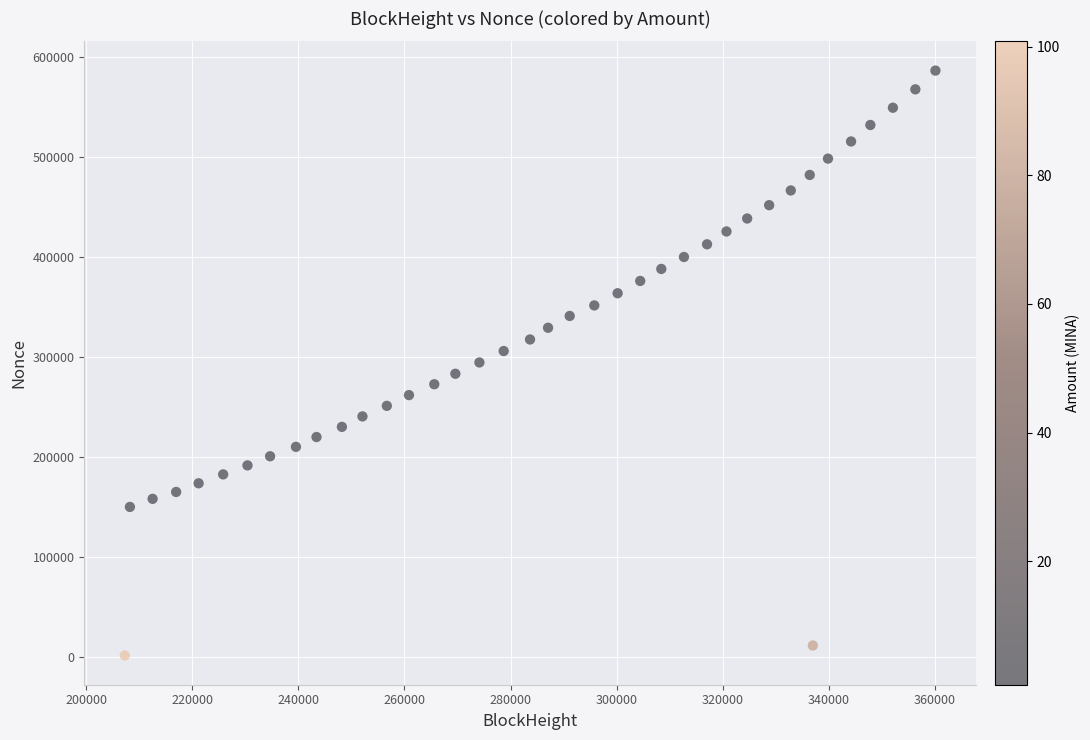

What is the range of X values (max minus min)?

152857